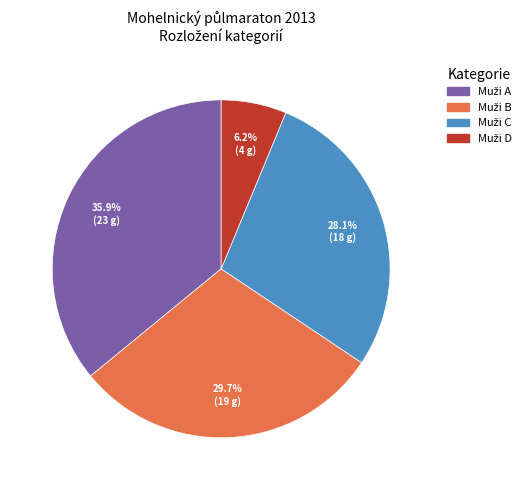

Does any single category account for the majority?

No